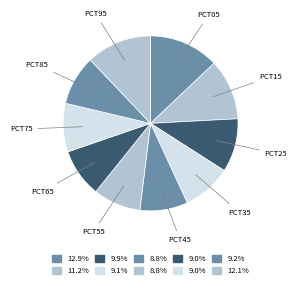

Is there any slice that represents more than half of the pie?

No